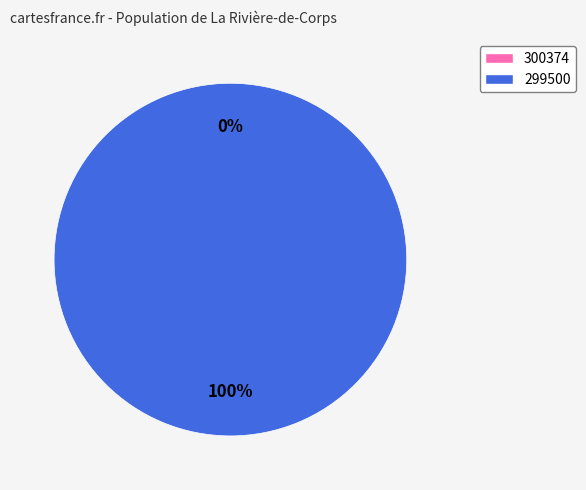

To the nearest percent, what is the average slice percentage?

50%